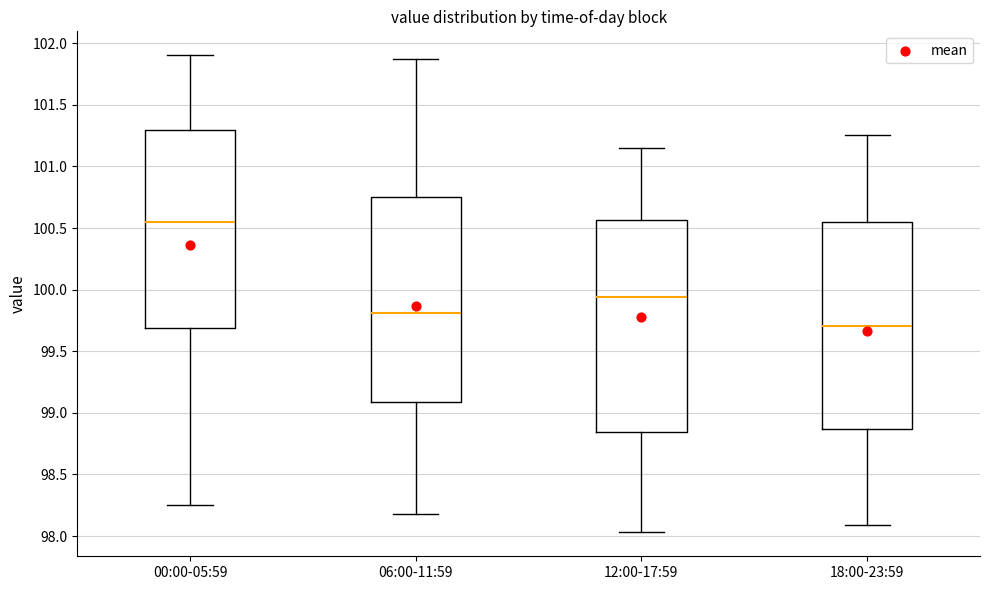

Where does the upper whisker of the box for 12:00-17:59 end on the y-axis? The values are not printed on the chart, so give them approximately, as read against the axis.

101.15